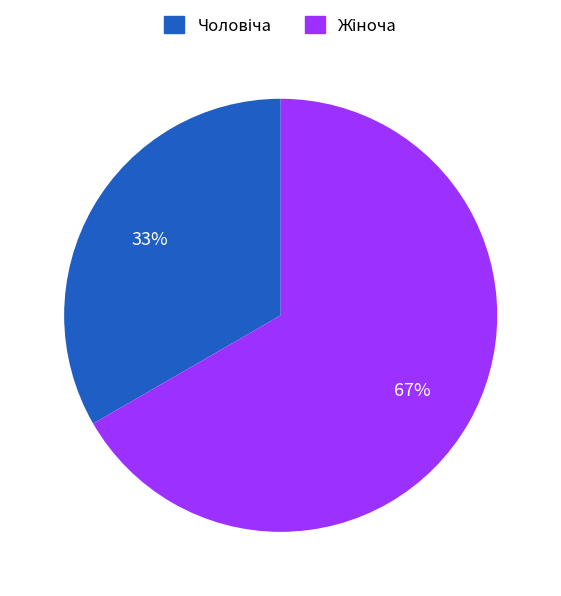

To the nearest percent, what is the average slice percentage?

50%